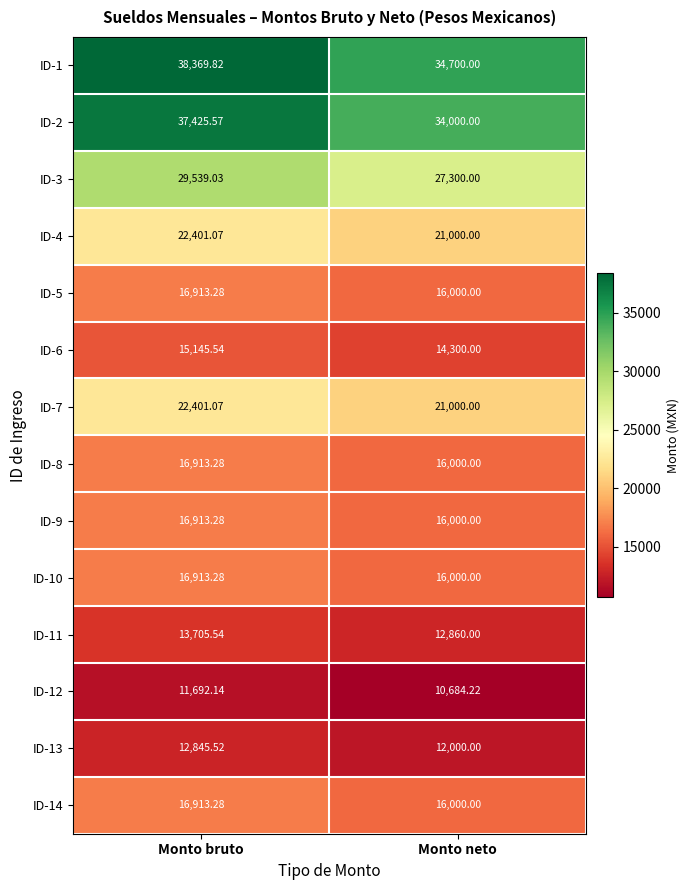

Where does the ID-8 series first go above 16913?

Monto bruto